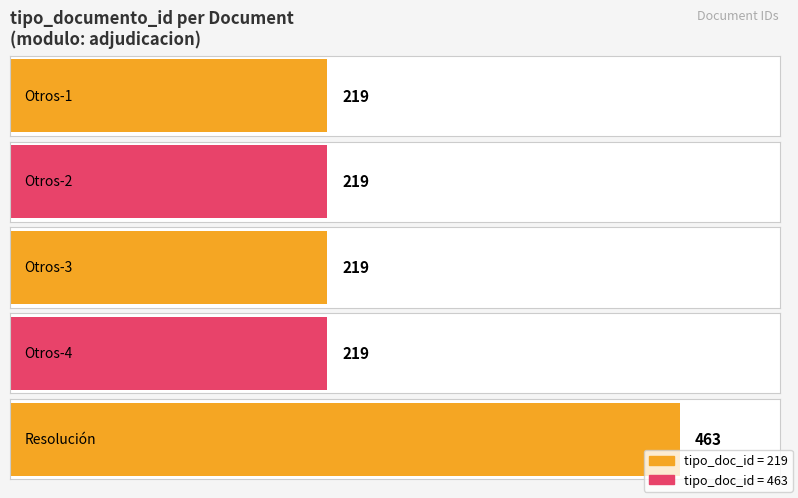

Reading left to right, list all the values displayed in this chart.

rvJvjZ9Pprc%253D=219	SlsCjBxLMng%253D=219	r8GS7Q%252FGAA4%253D=219	D399jtU3Iw8%253D=219	MK7NDqbZMwQ%253D=463